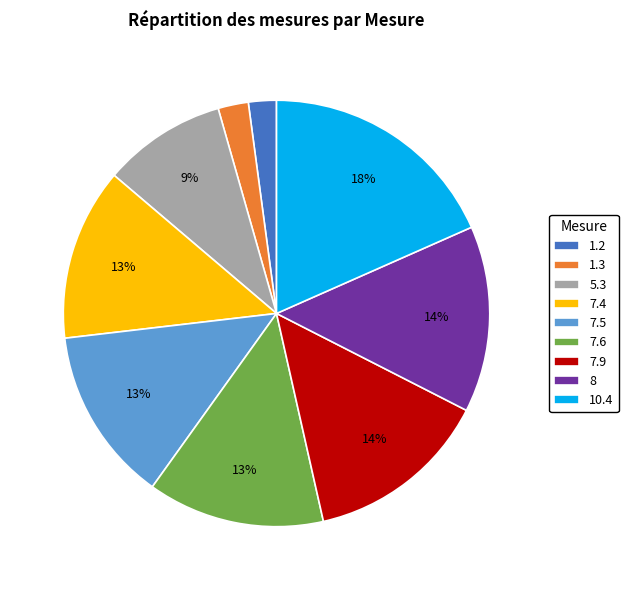

Count the number of slices in the pie.

9